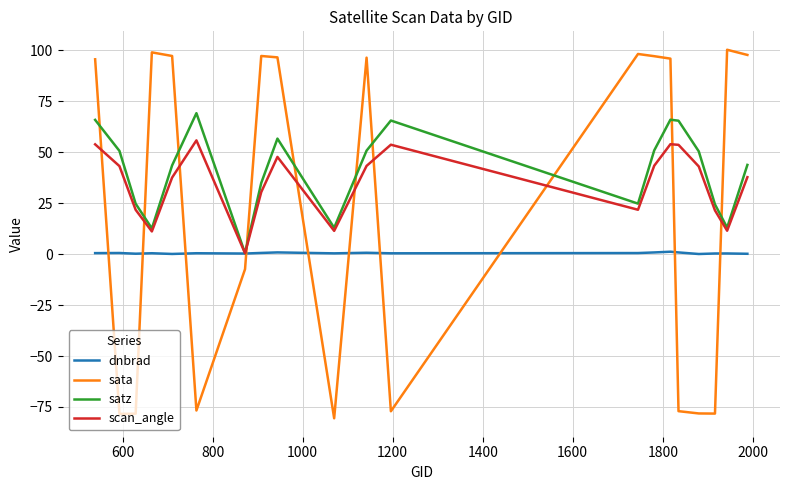

True or false: scan_angle and sata intersect in this chart.

True